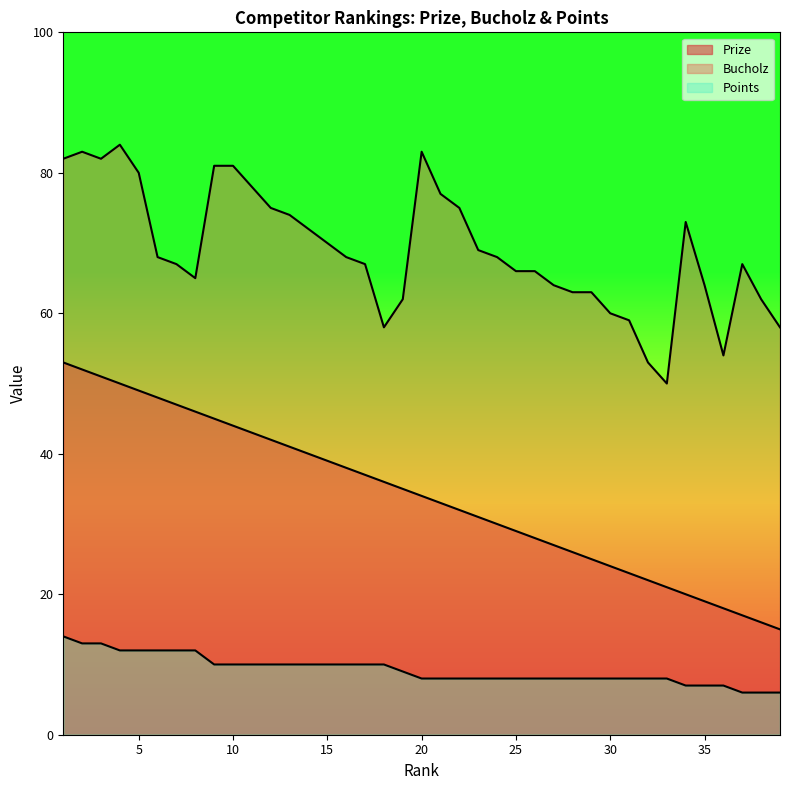

Does the chart display data point markers on the line(s)?

No